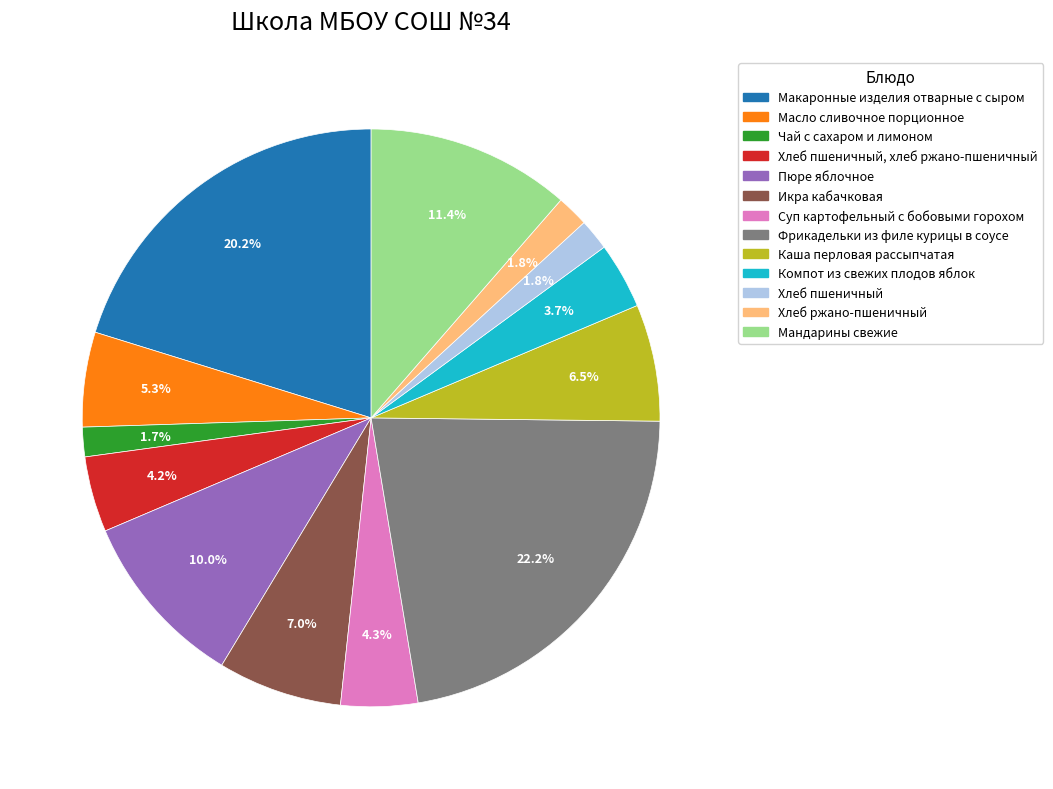

What is the largest slice in the pie chart?

Фрикадельки из филе курицы в соусе